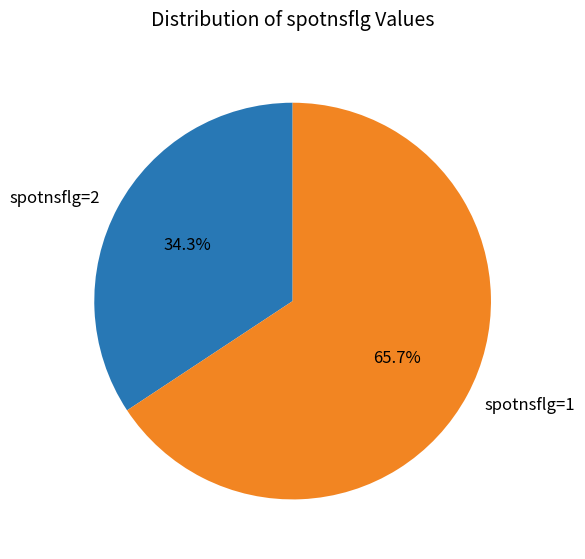

How many segments does this pie chart have?

2